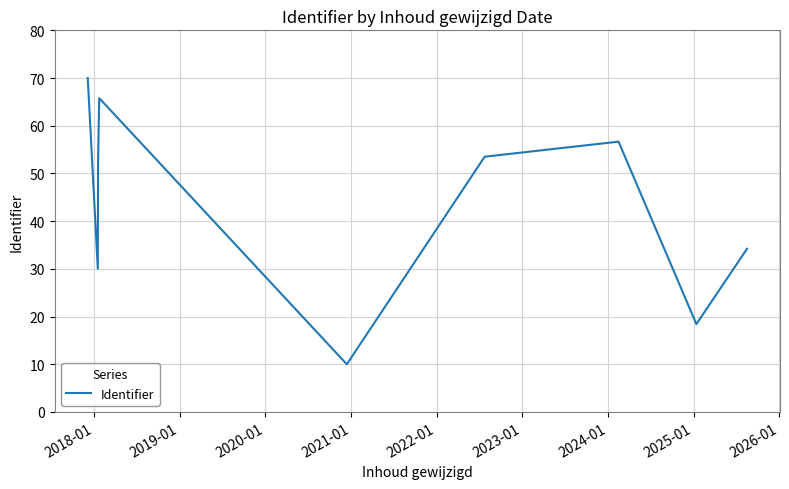

What is the maximum value shown in the chart?

70.0